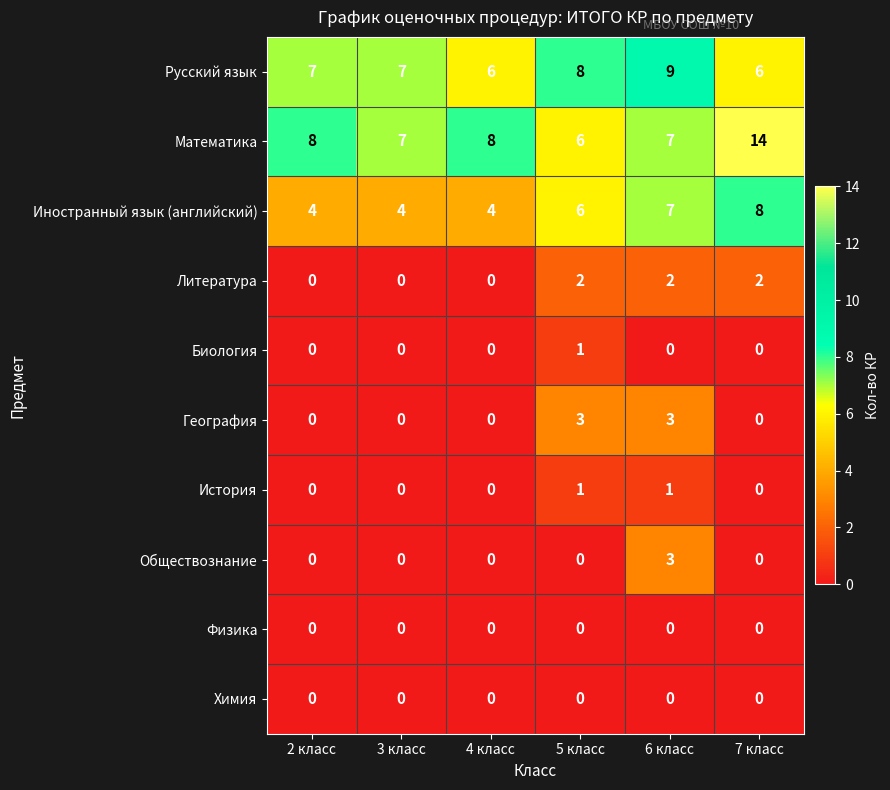

What is the maximum value shown in the chart?

14